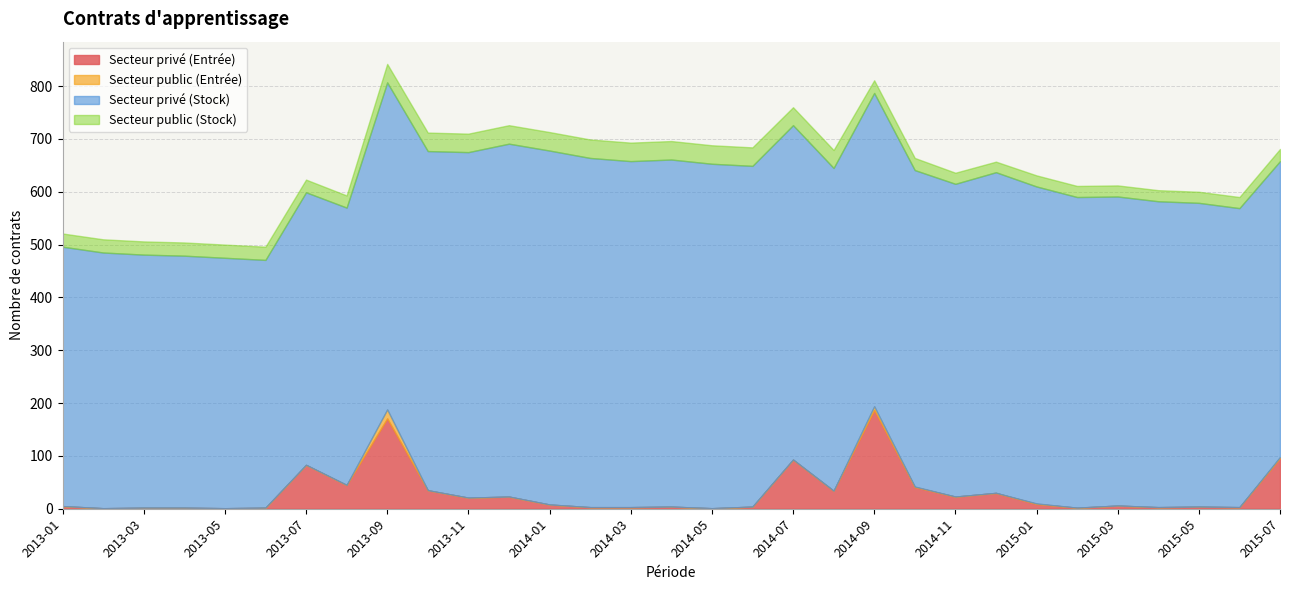

At which label is Secteur public (Entrée) closest to 8?

2014-09